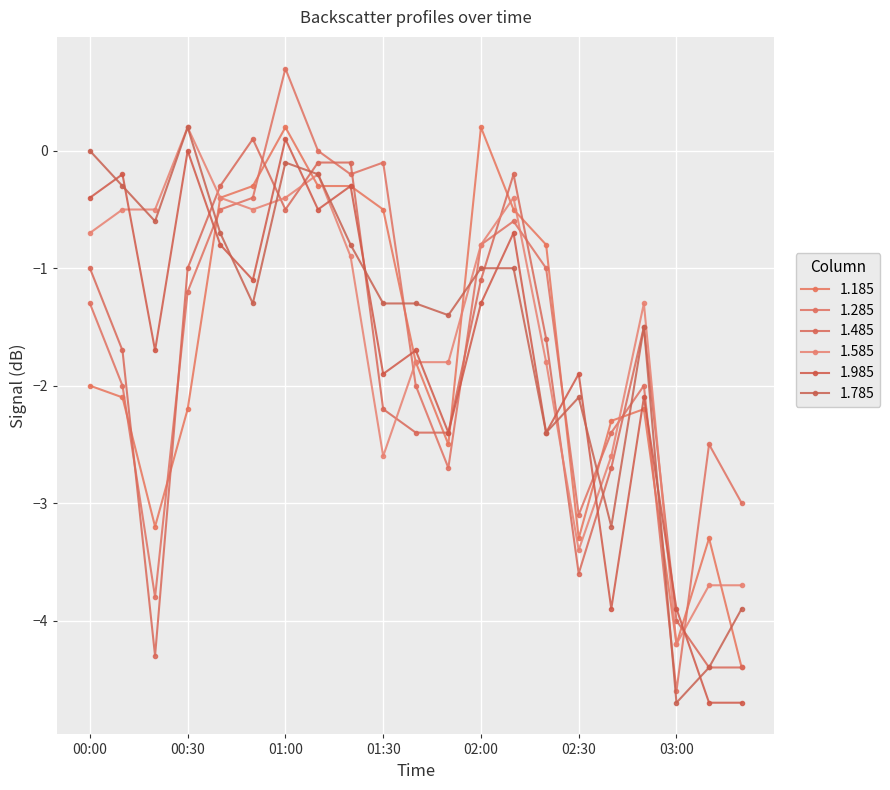

Which series has the largest range (max minus min)?

1.285